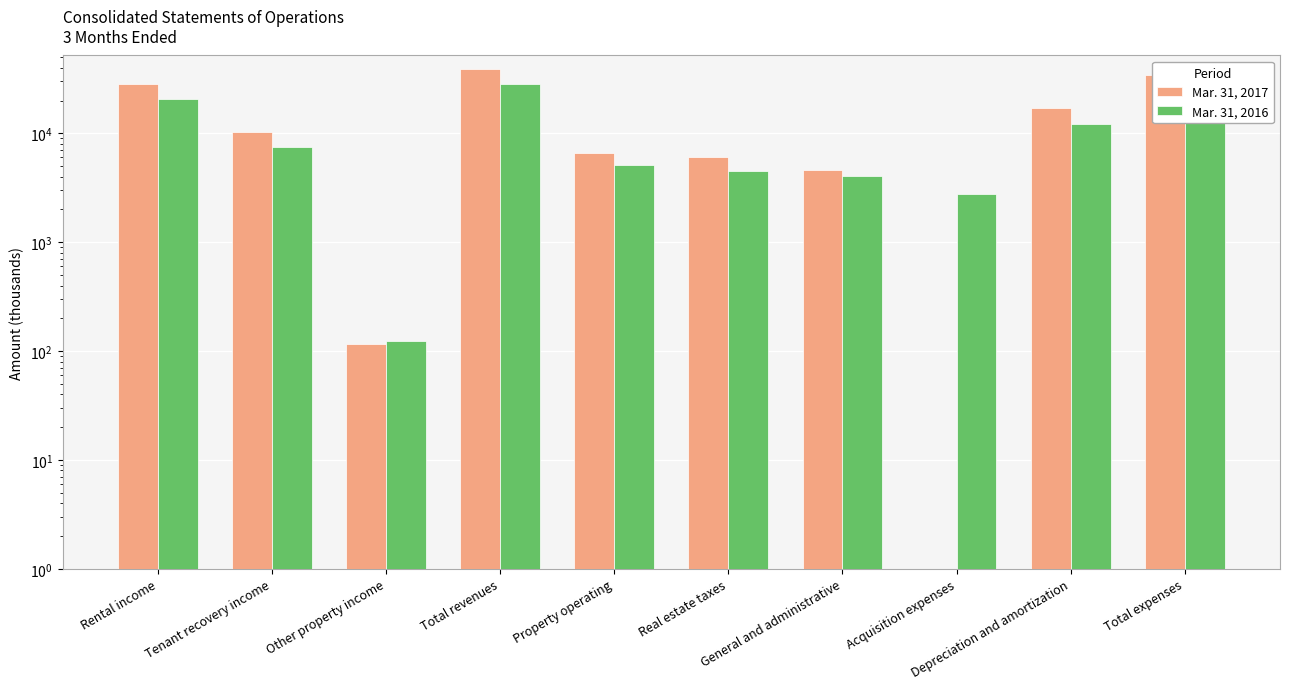

Is it true that Mar. 31, 2017 equals 50464 at Rental income?

False